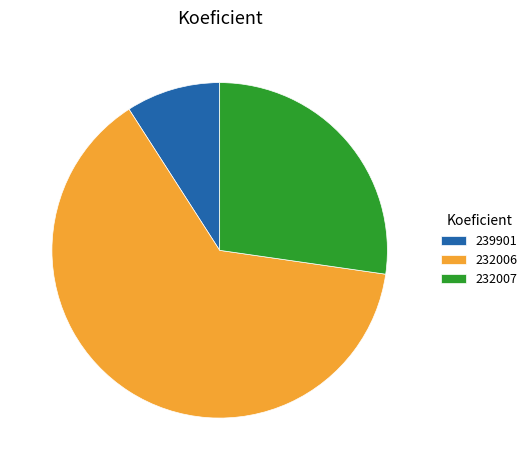

How many segments does this pie chart have?

3